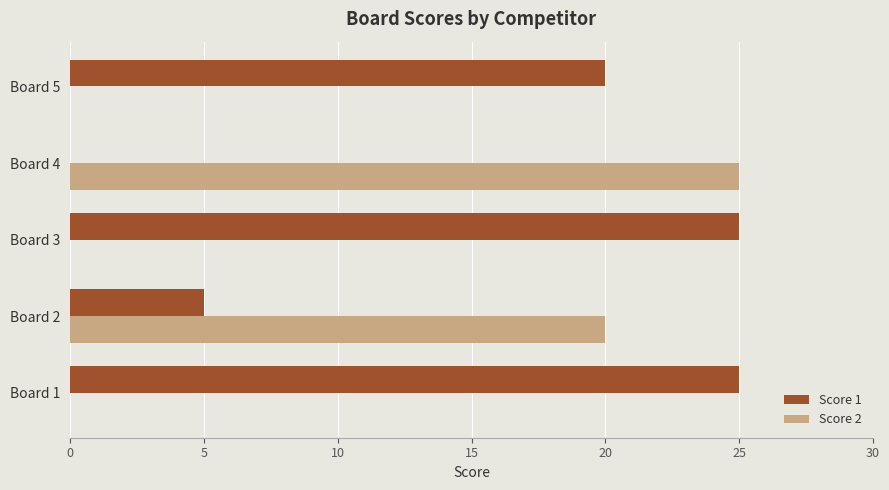

What is the sum of the Score 2 values at Board 1 and Board 2?

20